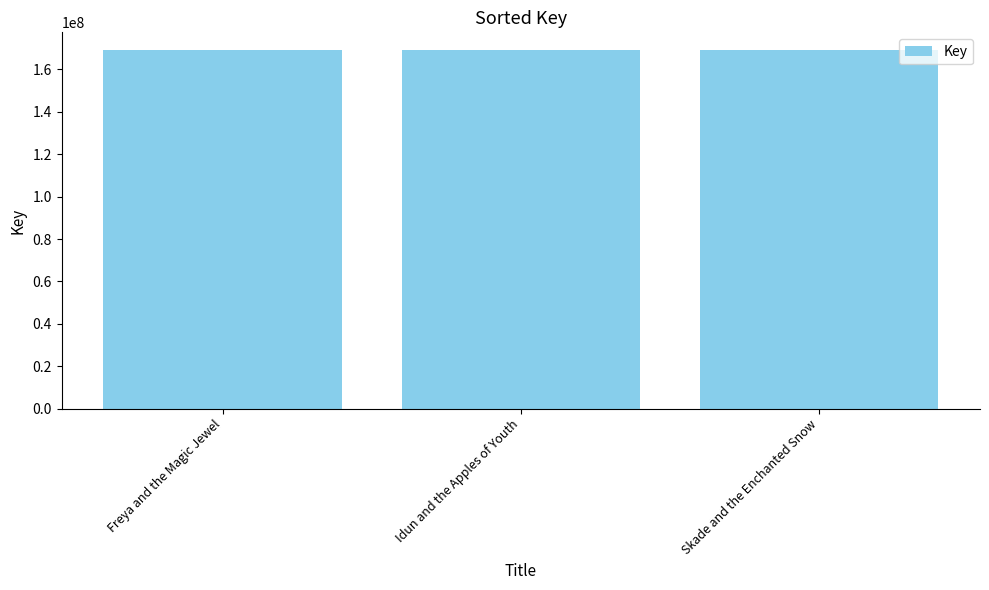

What position from the left is Freya and the Magic Jewel?

1